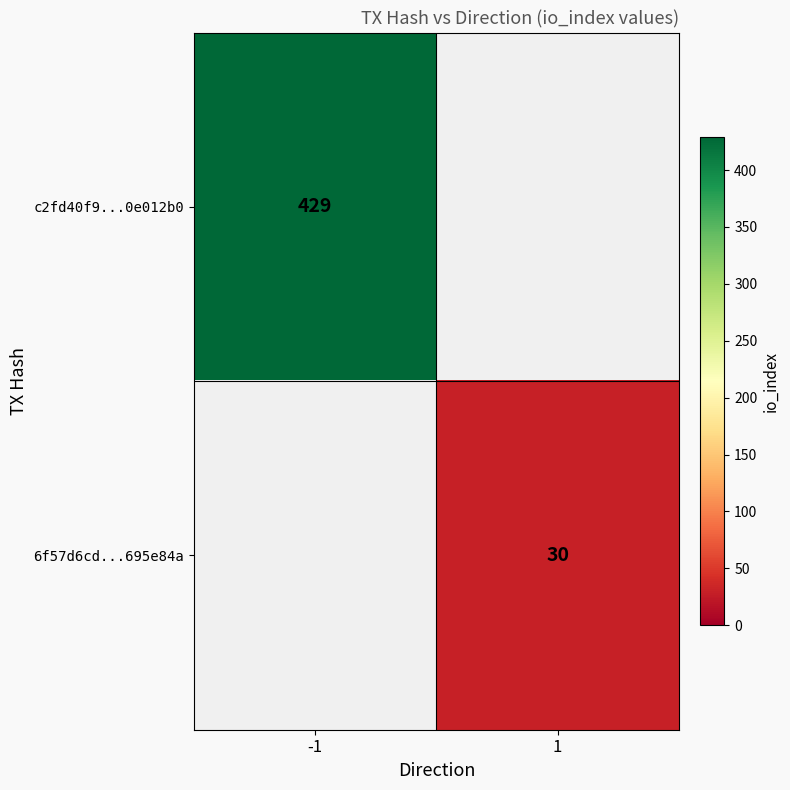

The value of 6f57d6cd...695e84a at 1 is 30. True or false?

True